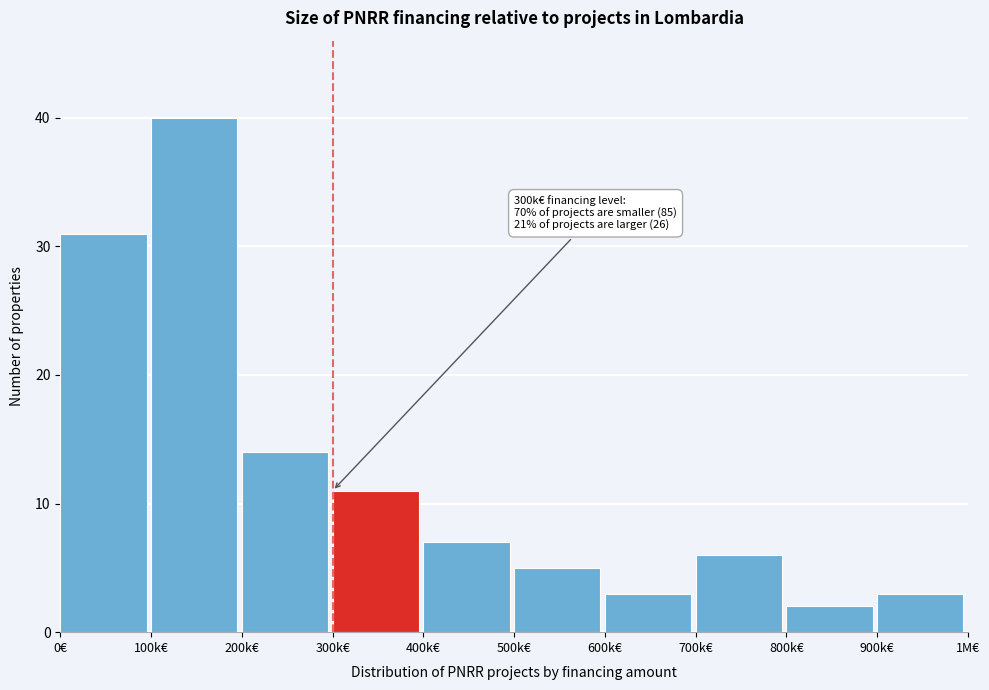

Reading right to left, list all the values displayed in this chart.

900k€=3	800k€=2	700k€=6	600k€=3	500k€=5	400k€=7	300k€=11	200k€=14	100k€=40	0€=31